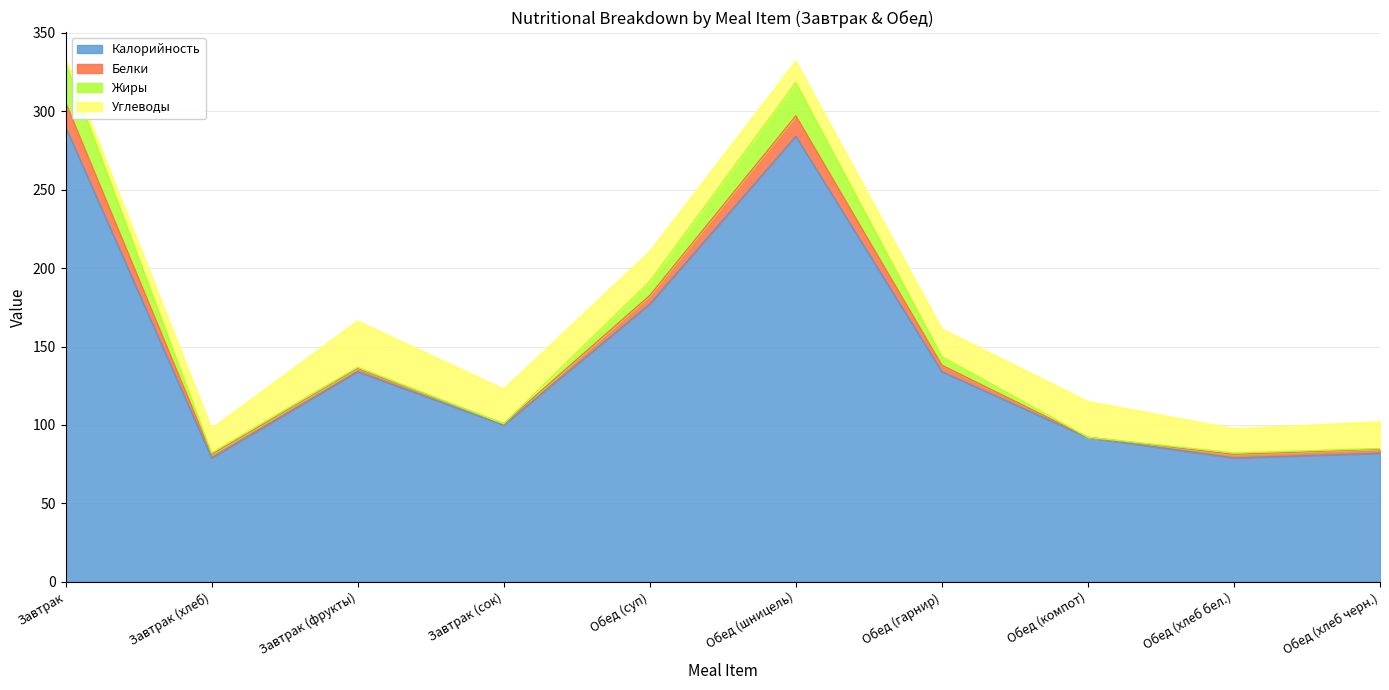

What is the average value of the Калорийность series?

145.1